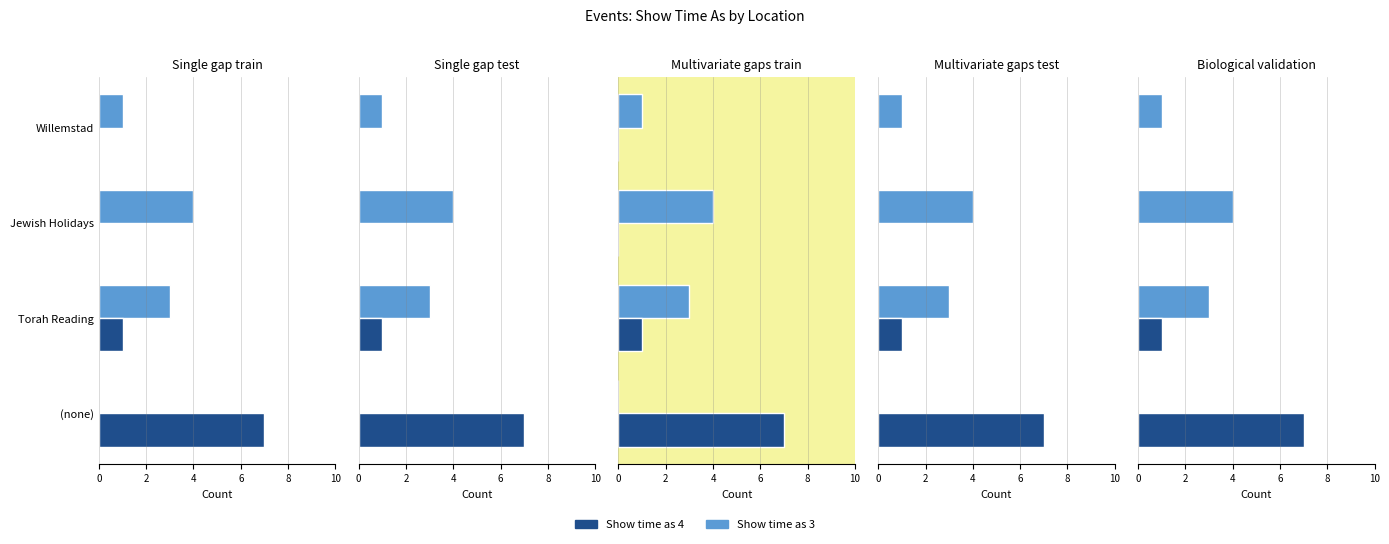

What is the total value across all series at Jewish Holidays?

4